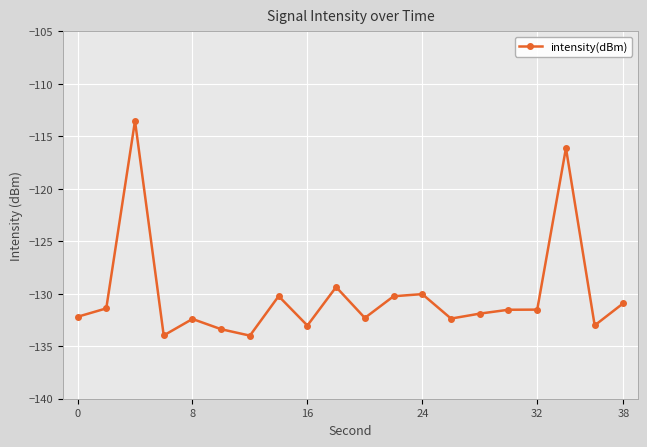

What is the difference between the second highest and minimum values?

17.9